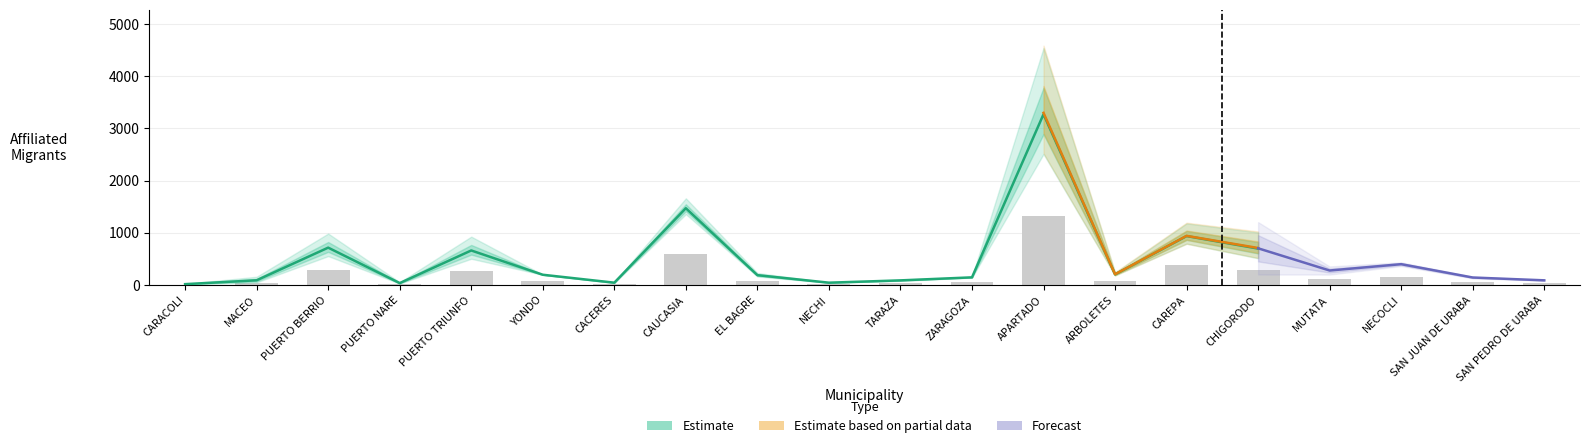

Rank the categories by RS_PPT_Jan value from lowest to highest.

CARACOLI, PUERTO NARE, CACERES, NECHI, TARAZA, SAN PEDRO DE URABA, MACEO, SAN JUAN DE URABA, ZARAGOZA, EL BAGRE, YONDO, ARBOLETES, MUTATA, NECOCLI, PUERTO TRIUNFO, CHIGORODO, PUERTO BERRIO, CAREPA, CAUCASIA, APARTADO